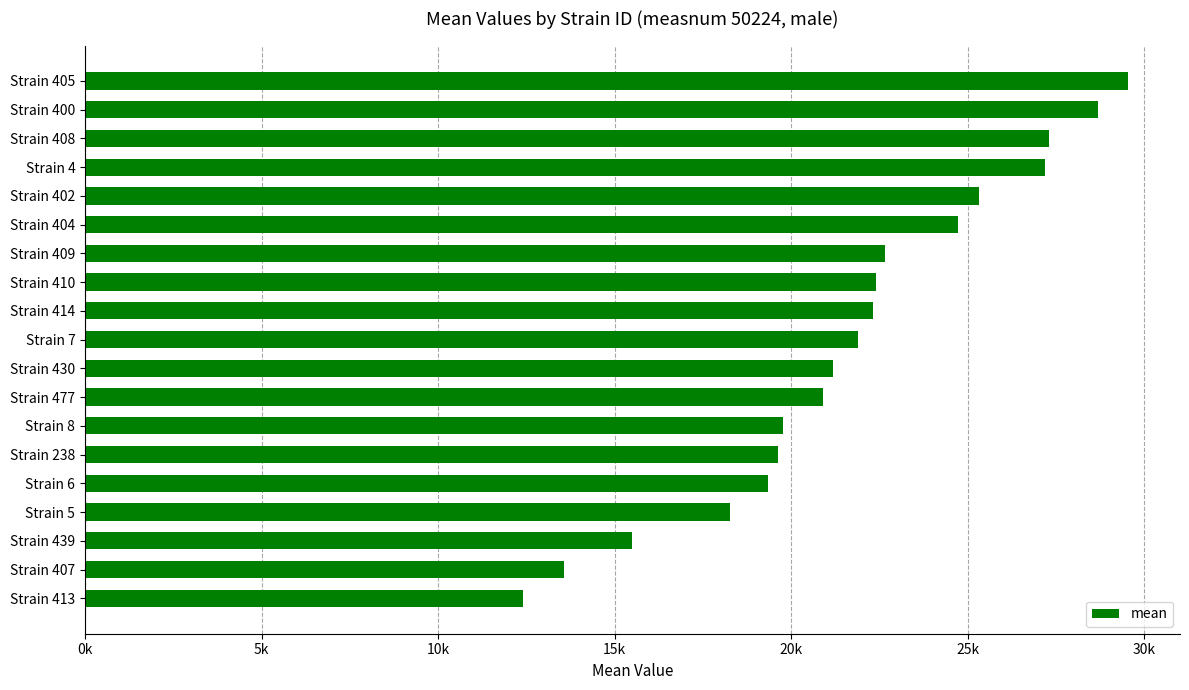

Are the bars horizontal?

Yes